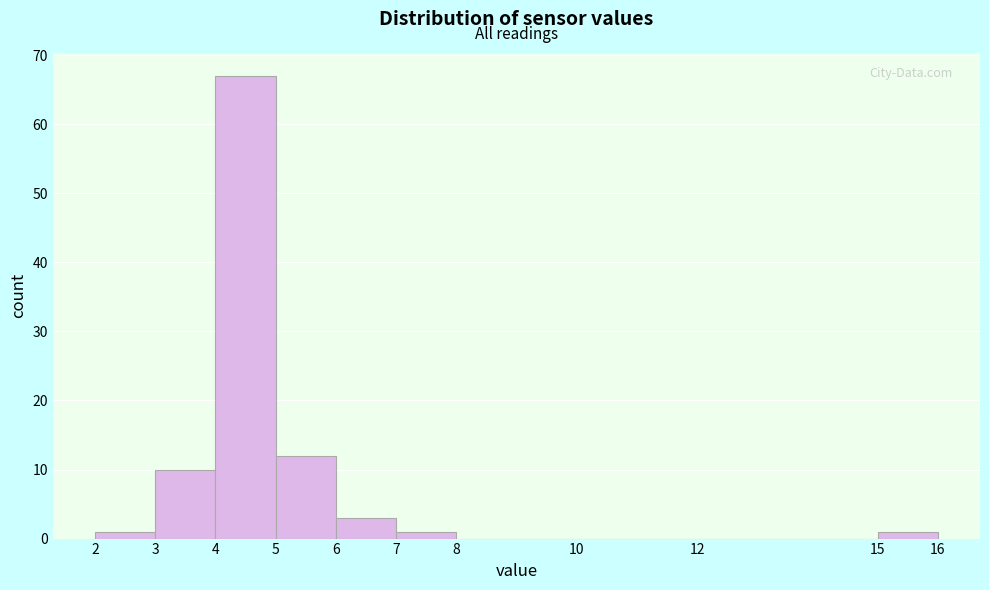

Over which range of the x-axis is the bar tallest?

4 to 5